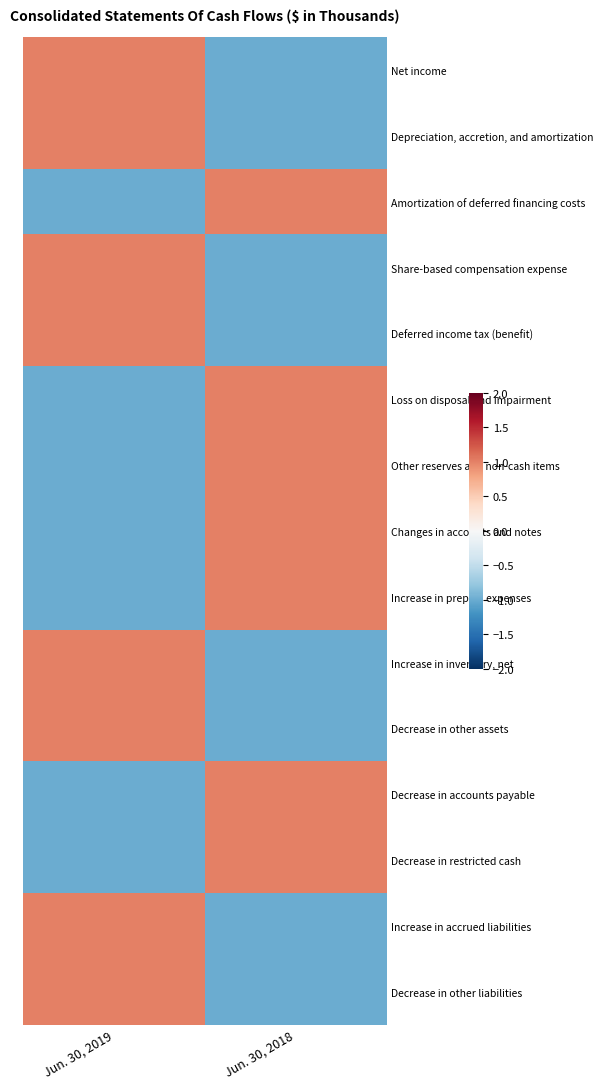

Reading left to right, transcribe all the data shown in this chart.

Net income: Jun. 30, 2019=1	Jun. 30, 2018=-1
Depreciation, accretion, and amortization: Jun. 30, 2019=1	Jun. 30, 2018=-1
Amortization of deferred financing costs: Jun. 30, 2019=-1	Jun. 30, 2018=1
Share-based compensation expense: Jun. 30, 2019=1	Jun. 30, 2018=-1
Deferred income tax (benefit): Jun. 30, 2019=1	Jun. 30, 2018=-1
Loss on disposal and impairment: Jun. 30, 2019=-1	Jun. 30, 2018=1
Other reserves and non-cash items: Jun. 30, 2019=-1	Jun. 30, 2018=1
Changes in accounts and notes: Jun. 30, 2019=-1	Jun. 30, 2018=1
Increase in prepaid expenses: Jun. 30, 2019=-1	Jun. 30, 2018=1
Increase in inventory, net: Jun. 30, 2019=1	Jun. 30, 2018=-1
Decrease in other assets: Jun. 30, 2019=1	Jun. 30, 2018=-1
Decrease in accounts payable: Jun. 30, 2019=-1	Jun. 30, 2018=1
Decrease in restricted cash: Jun. 30, 2019=-1	Jun. 30, 2018=1
Increase in accrued liabilities: Jun. 30, 2019=1	Jun. 30, 2018=-1
Decrease in other liabilities: Jun. 30, 2019=1	Jun. 30, 2018=-1